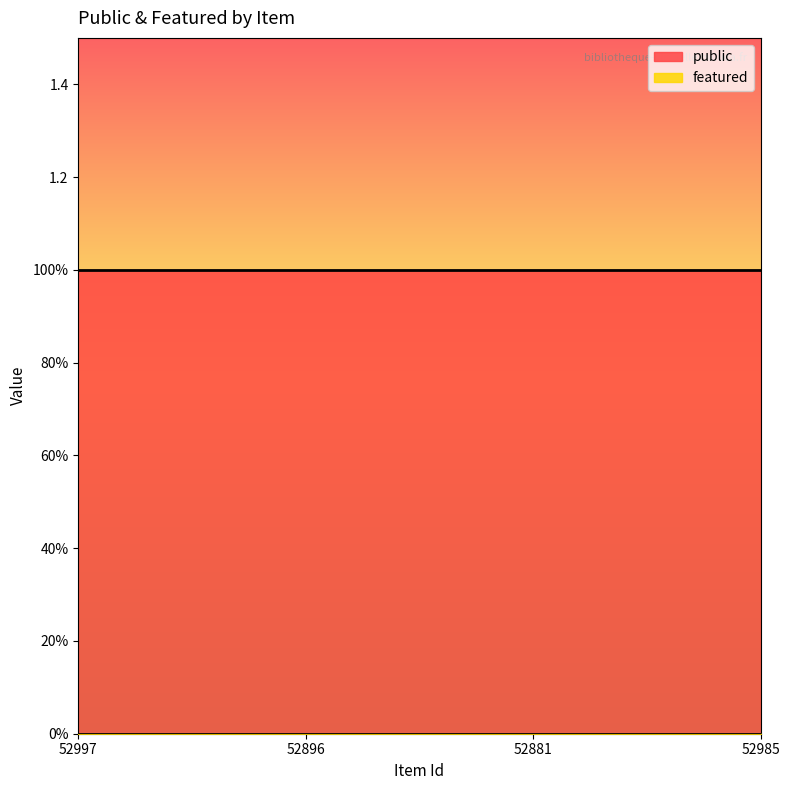

Where is featured nearest to the value 0?

52997